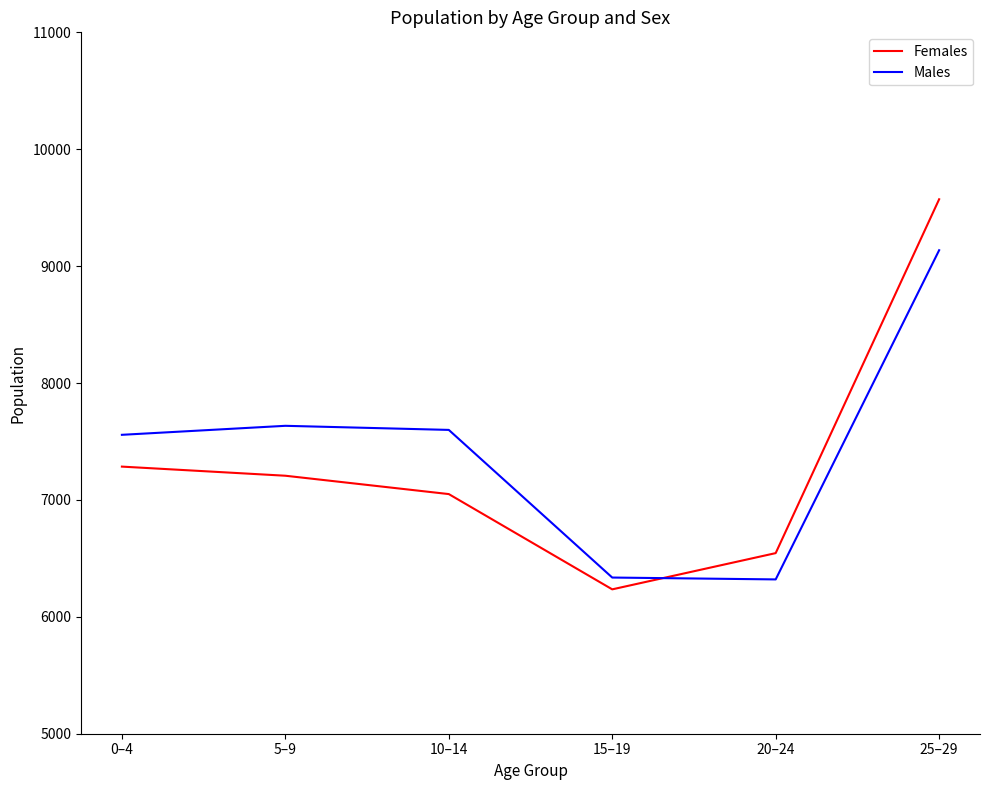

What is the difference between the Females values at 25–29 and 10–14?

2522